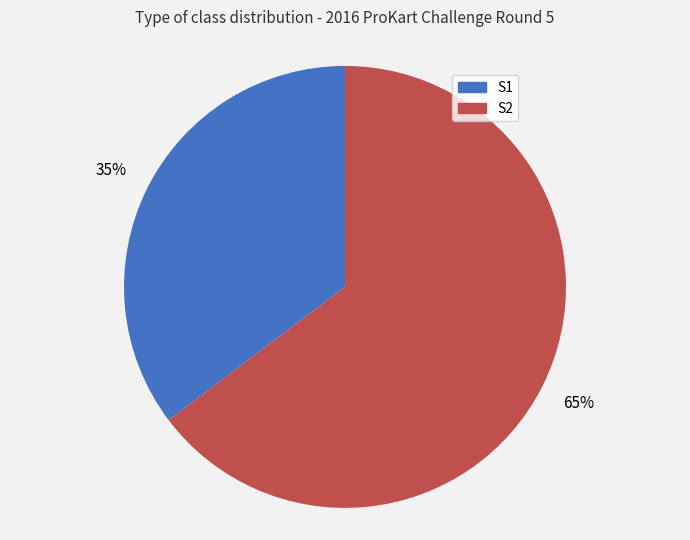

True or false: S1 accounts for 20% of the total.

False